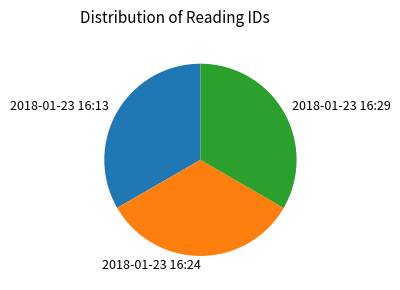

Is 2018-01-23 16:24 the majority of the pie?

No